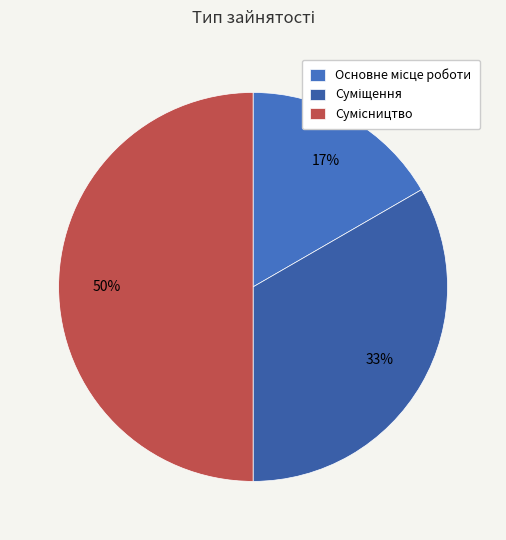

To the nearest percent, what percentage of the pie is Сумісництво?

50%